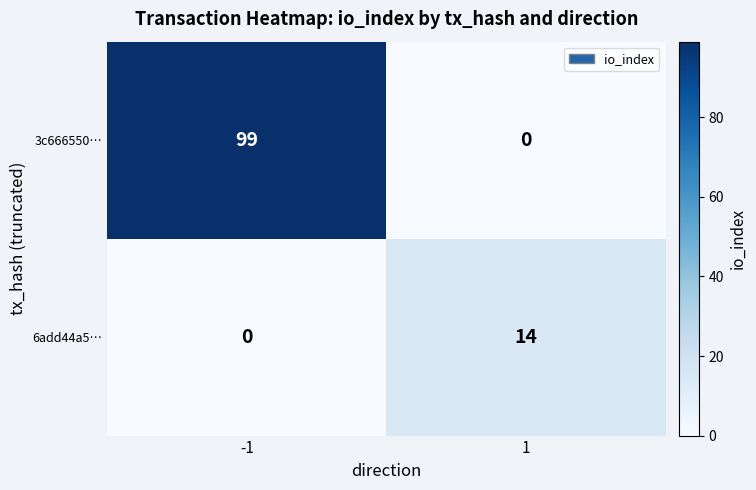

Is it true that 6add44a5… equals 14 at 1?

True